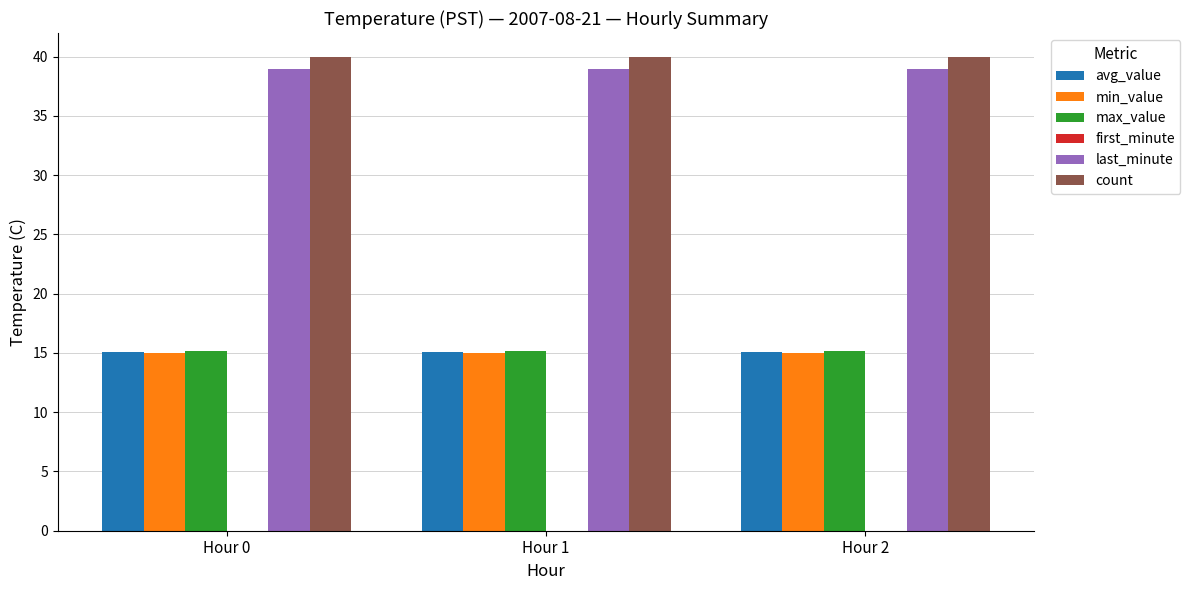

Reading left to right, list all the values displayed in this chart.

avg_value: 15.1	15.1	15.1
min_value: 15.0	15.0	15.0
max_value: 15.2	15.2	15.2
last_minute: 39.0	39.0	39.0
count: 40.0	40.0	40.0